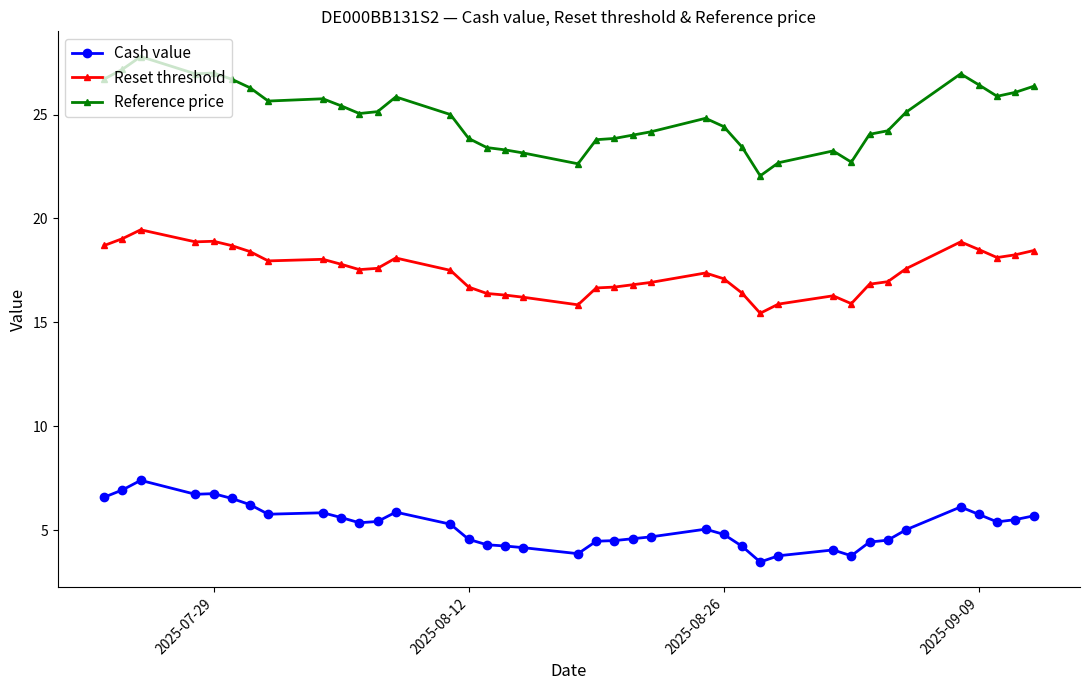

What is the sum of all Cash value values?

196.9